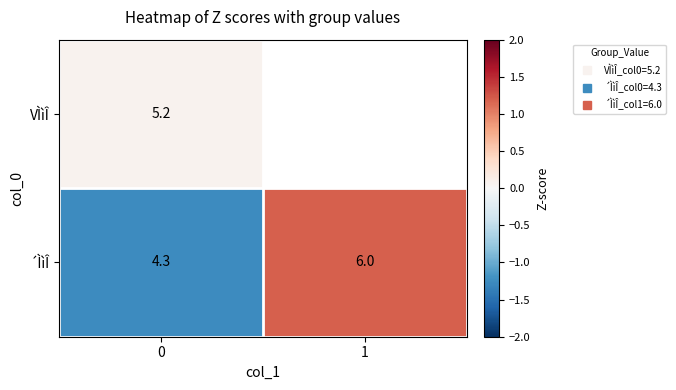

How many series are shown in this chart?

2